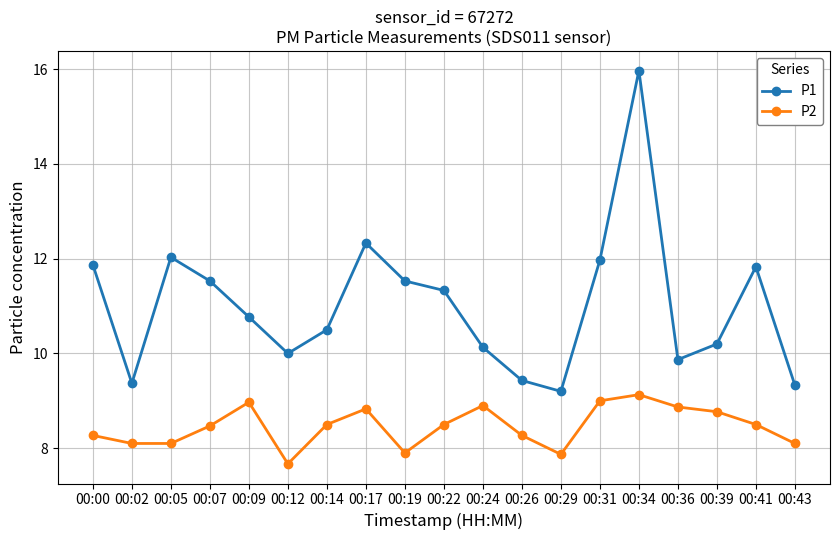

In P2, how many points are higher than both neighbors (excluding endpoints)?

4